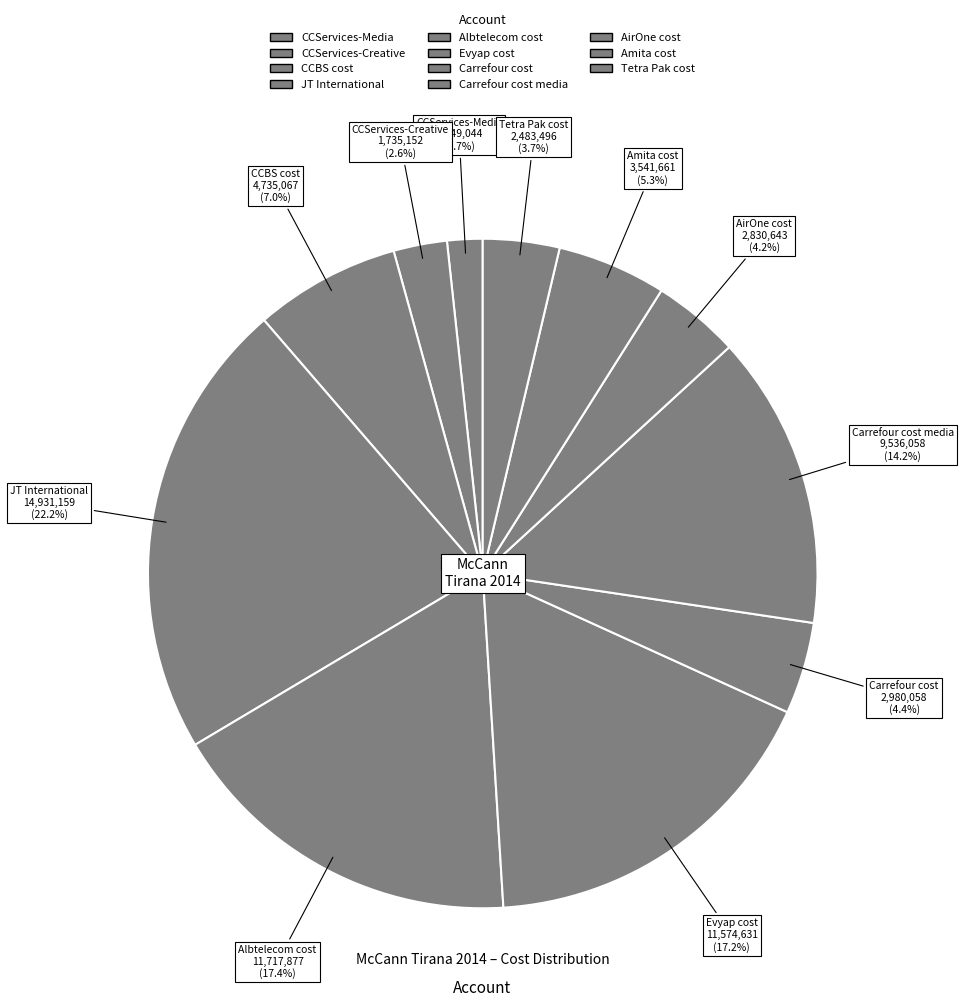

Rank the categories by value from lowest to highest.

CCServices-Media, CCServices-Creative, Tetra Pak cost, AirOne cost, Carrefour cost, Amita cost, CCBS cost, Carrefour cost media, Evyap cost, Albtelecom cost, JT International